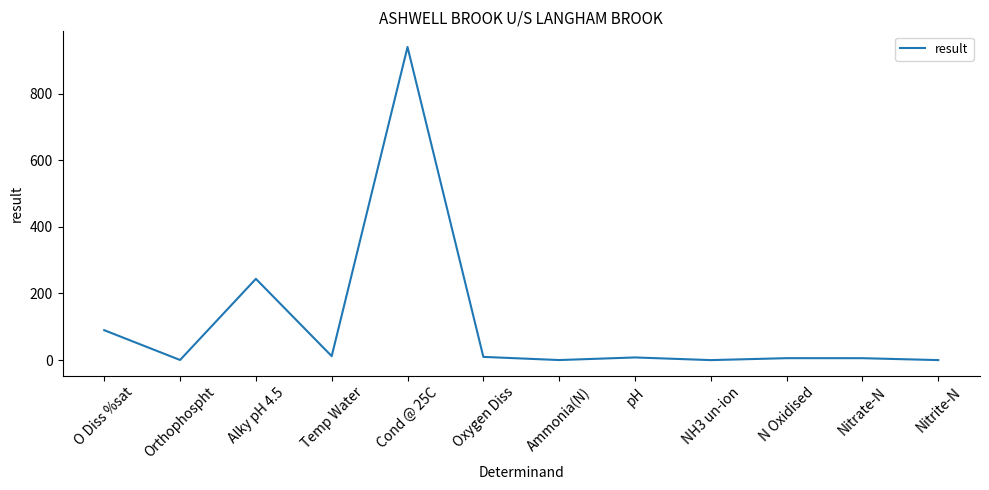

At which category does the chart reach its peak across all series?

Cond @ 25C